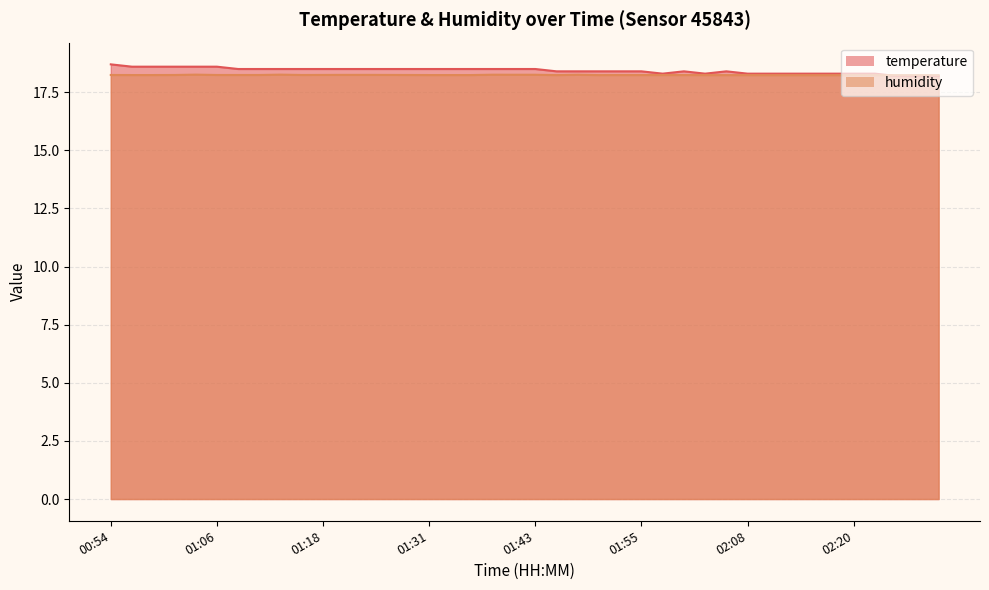

What is the lowest value of the humidity series?

18.2